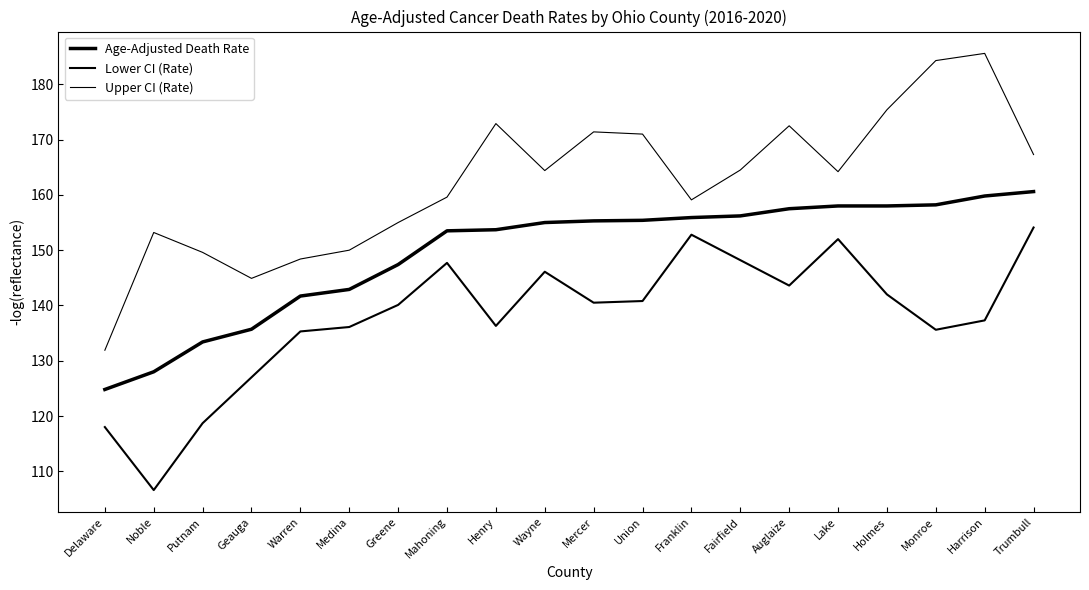

Reading left to right, extract all data points from this chart.

Age-Adjusted Death Rate: Delaware=124.8	Noble=128.0	Putnam=133.4	Geauga=135.7	Warren=141.7	Medina=142.9	Greene=147.4	Mahoning=153.5	Henry=153.7	Wayne=155.0	Mercer=155.3	Union=155.4	Franklin=155.9	Fairfield=156.2	Auglaize=157.5	Lake=158.0	Holmes=158.0	Monroe=158.2	Harrison=159.8	Trumbull=160.6
Lower CI (Rate): Delaware=118.0	Noble=106.6	Putnam=118.7	Geauga=127.0	Warren=135.3	Medina=136.1	Greene=140.1	Mahoning=147.7	Henry=136.3	Wayne=146.1	Mercer=140.5	Union=140.8	Franklin=152.8	Fairfield=148.2	Auglaize=143.6	Lake=152.0	Holmes=142.0	Monroe=135.6	Harrison=137.3	Trumbull=154.1
Upper CI (Rate): Delaware=131.9	Noble=153.2	Putnam=149.6	Geauga=144.9	Warren=148.4	Medina=150.0	Greene=155.0	Mahoning=159.6	Henry=172.9	Wayne=164.4	Mercer=171.4	Union=171.0	Franklin=159.1	Fairfield=164.5	Auglaize=172.5	Lake=164.2	Holmes=175.4	Monroe=184.3	Harrison=185.6	Trumbull=167.3